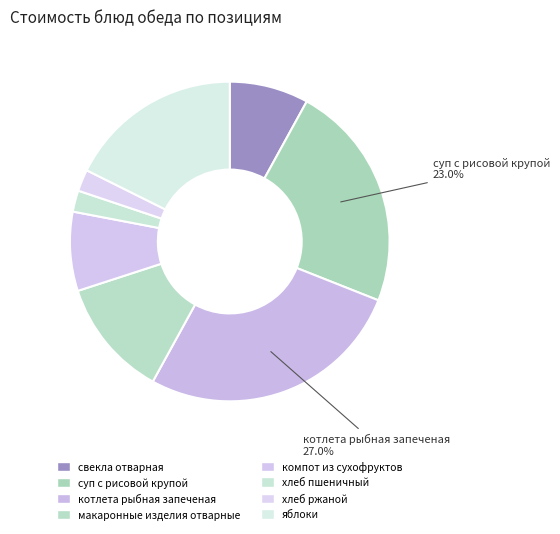

Is the sum of хлеб пшеничный and компот из сухофруктов greater than half?

No